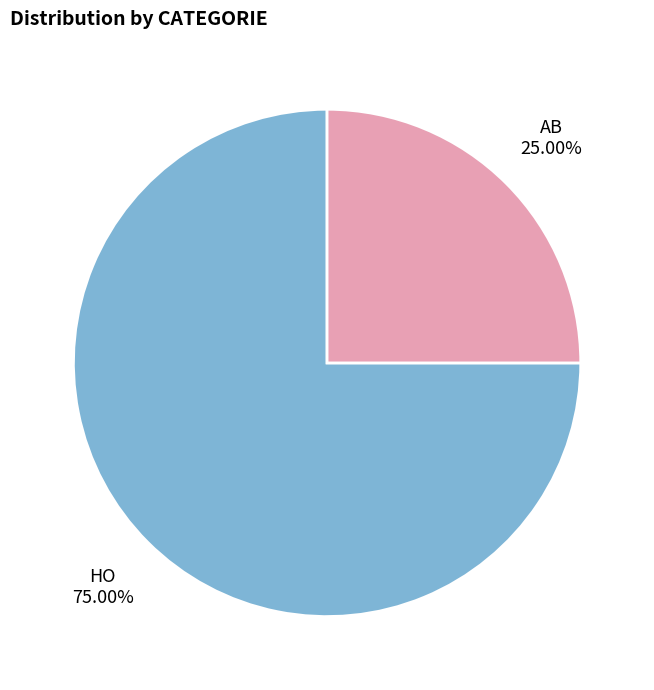

How much of the chart is everything except HO?

25.0%